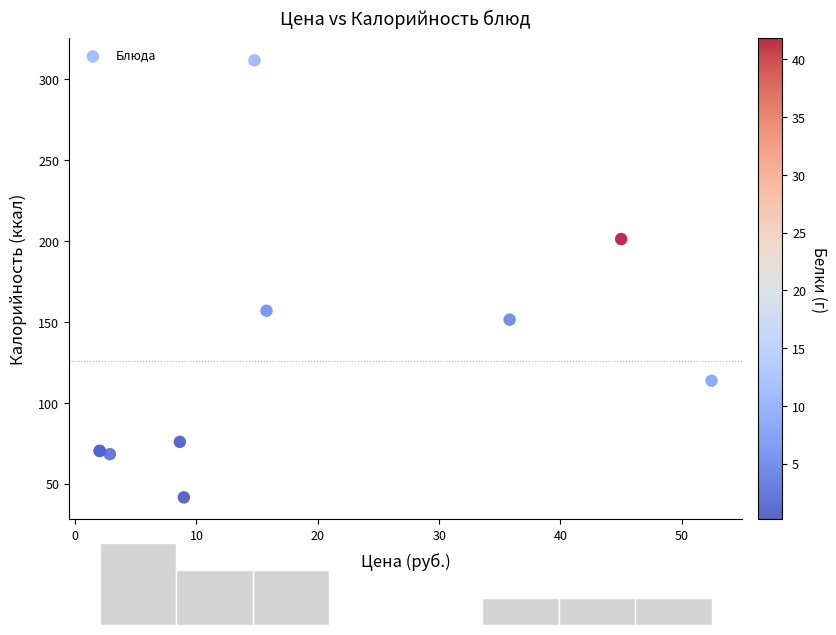

What Y value in the scatter plot is closest to 176?

156.9